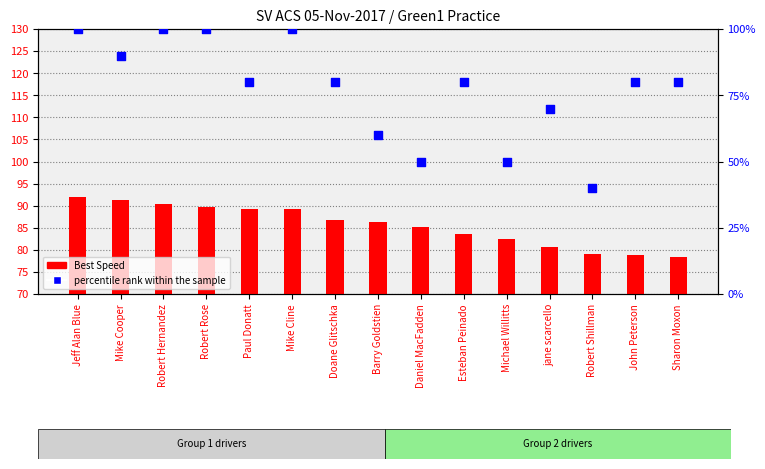

Which series contains the lowest Y value?

percentile rank within the sample